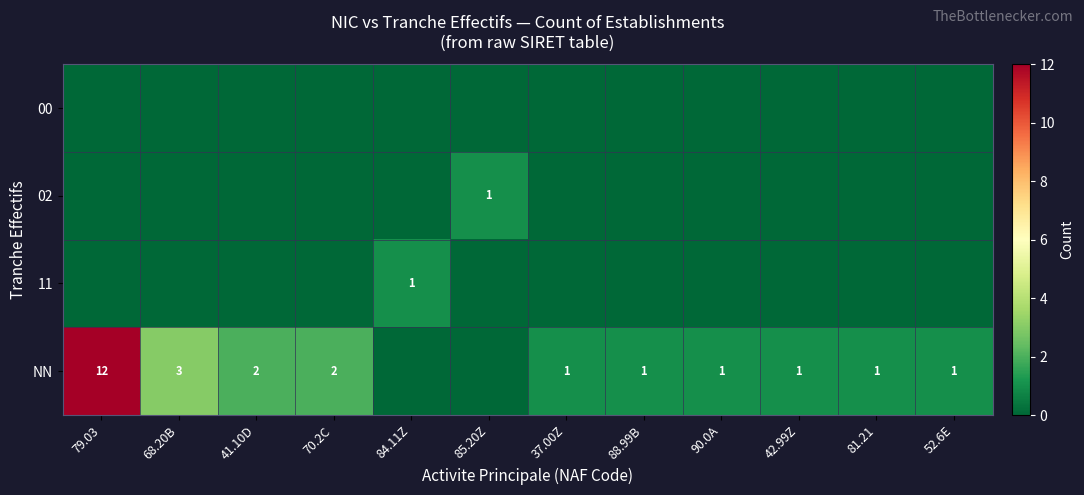

At which category is the sum across all series the highest?

79.03